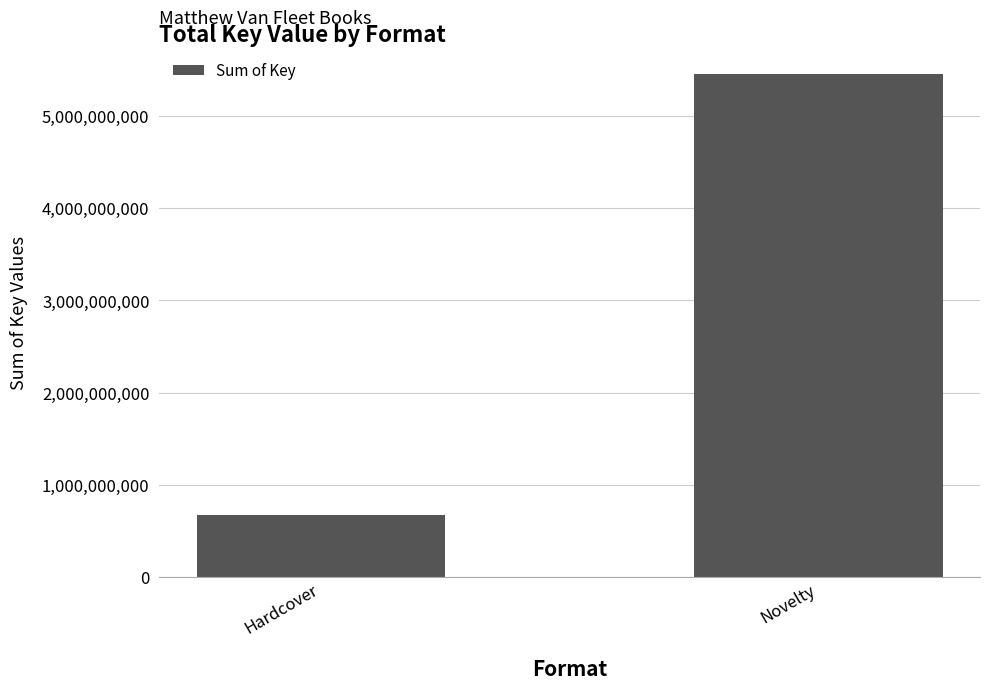

Reading left to right, list all the values displayed in this chart.

Hardcover=666747155	Novelty=5461471751